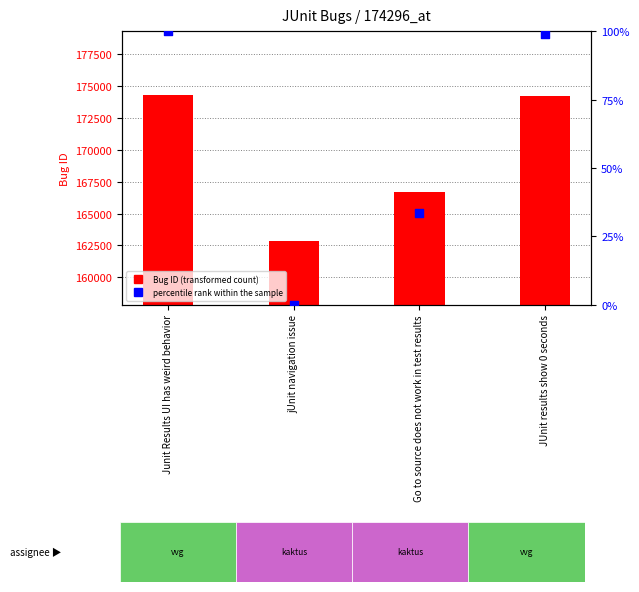

Which series contains the highest Y value?

Bug ID